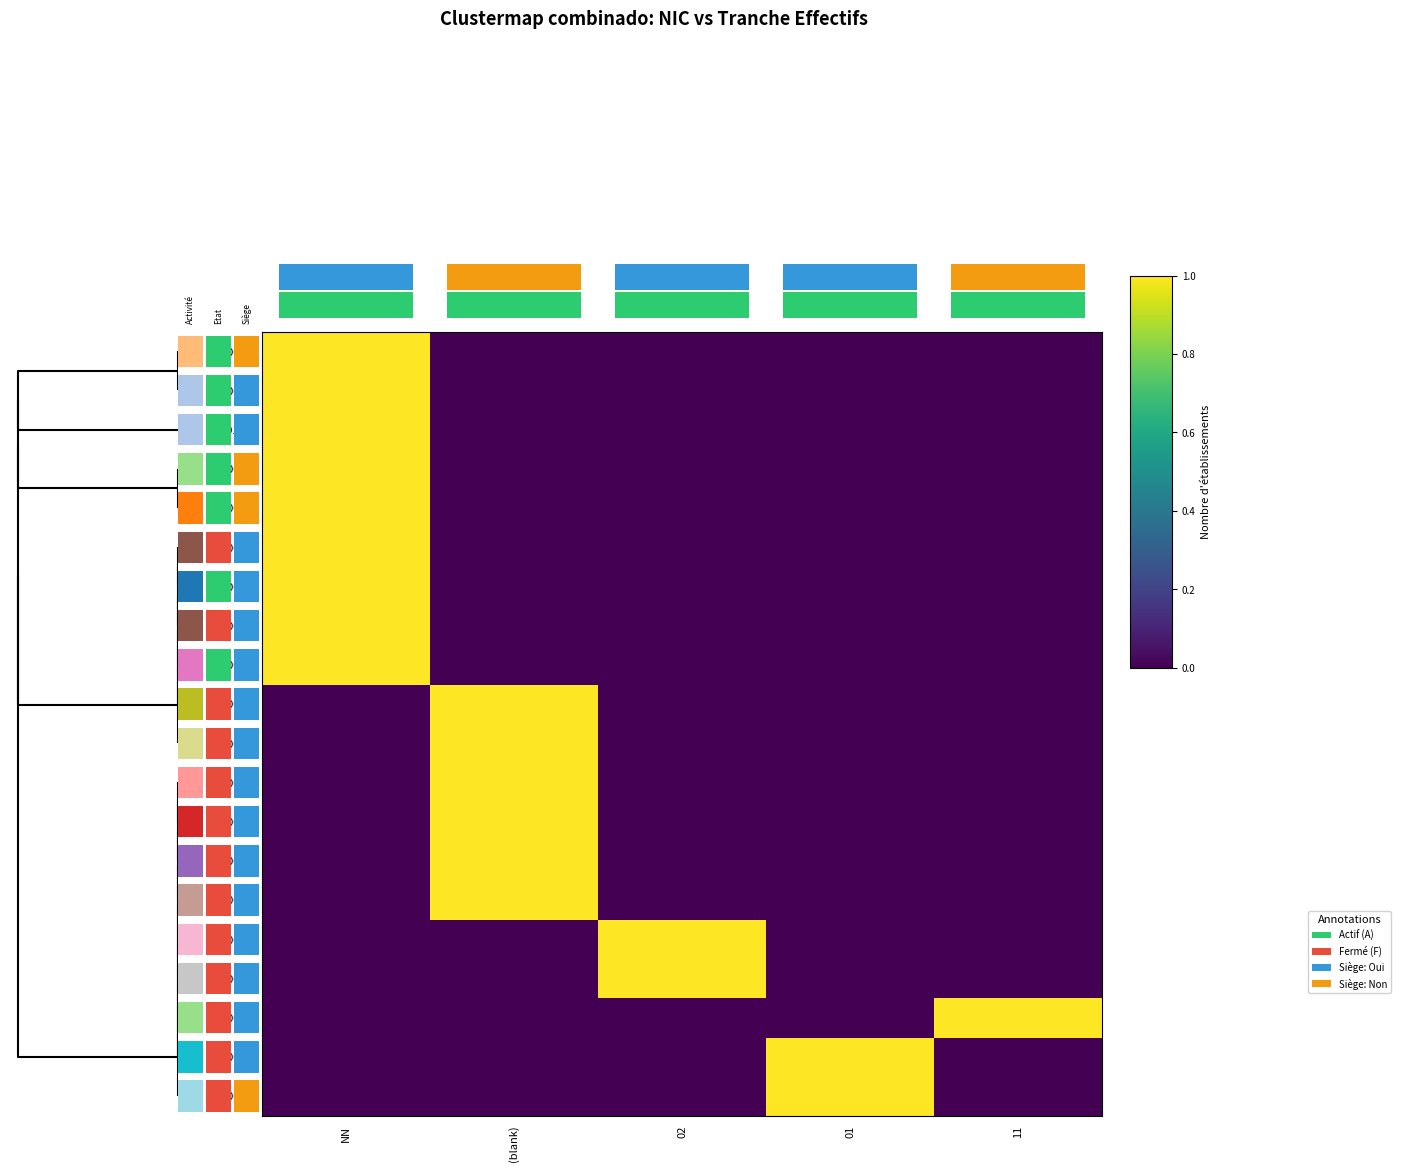

Which series has the largest total across all categories?

00064